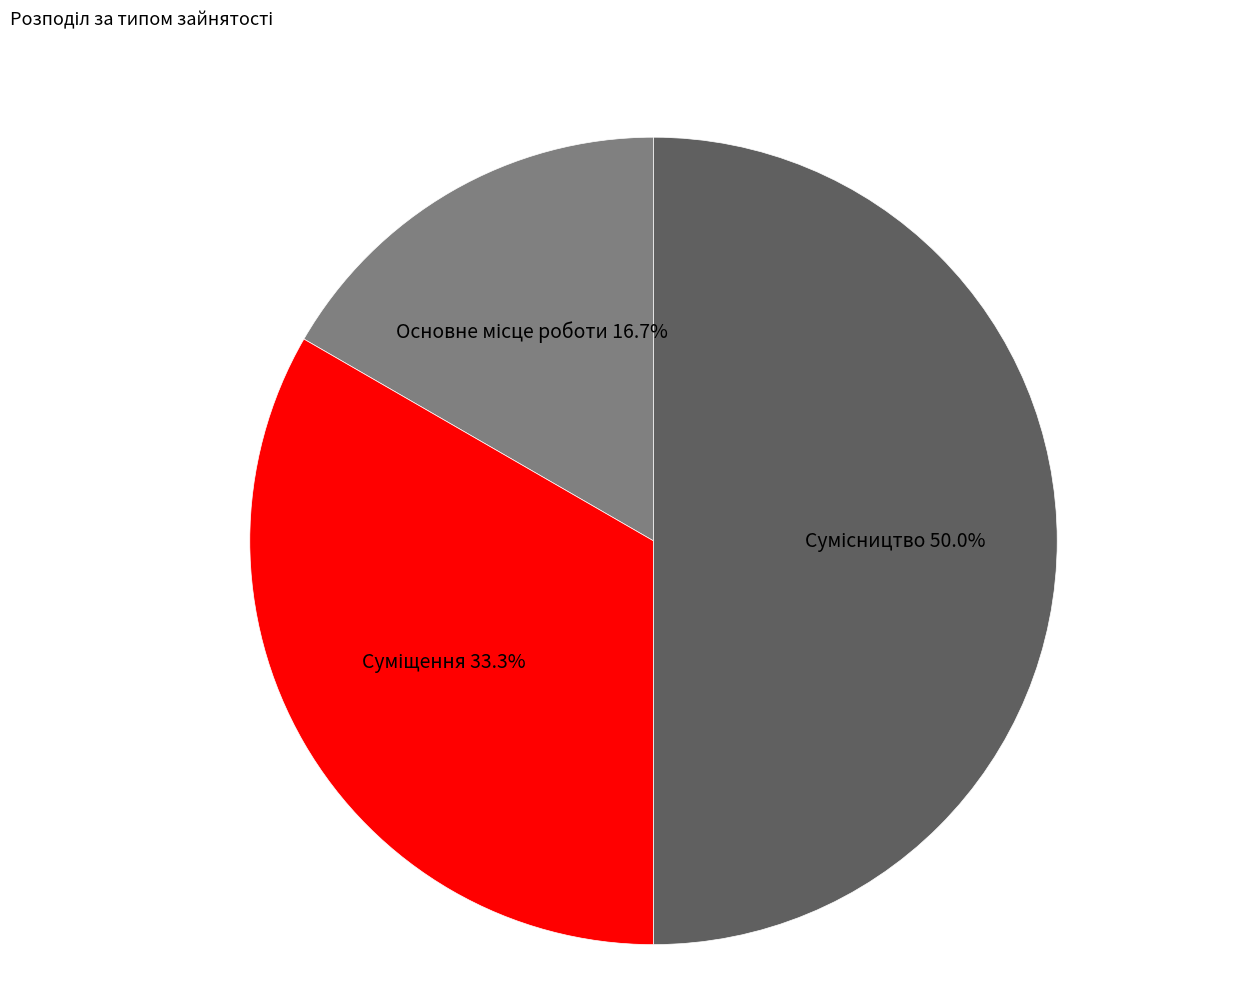

How many slices are in this pie chart?

3